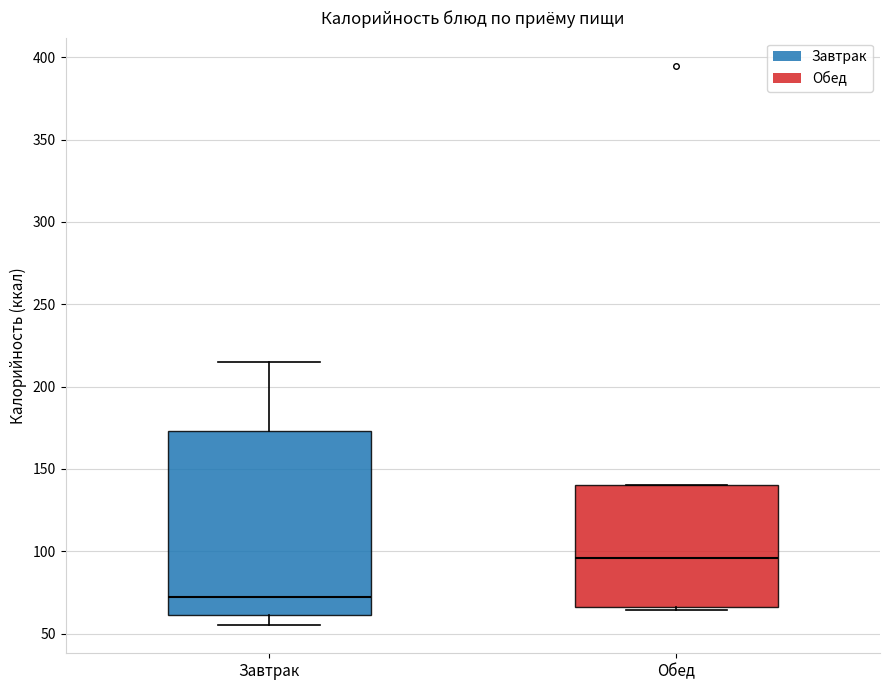

Reading left to right, read every box against the y-axis: the position of its median line, the range the box covers, and the ends of its whiskers. The values are not printed on the chart, so give them approximately, as read against the axis.

Завтрак: median 70, box 60 to 175, whiskers 55 to 215
Обед: median 95, box 65 to 140, whiskers 65 (just below the box's lower edge) to 140